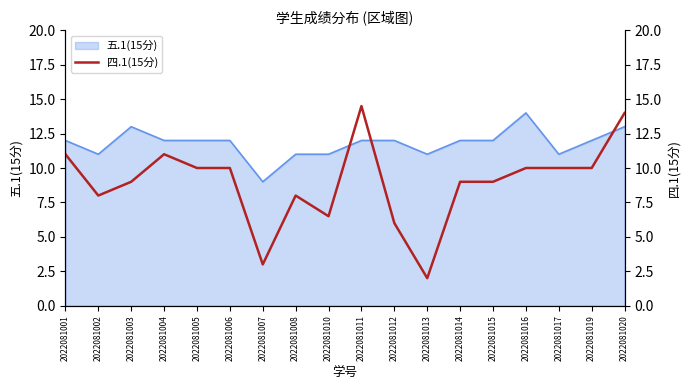

Rank the categories by value from lowest to highest.

2022081013, 2022081007, 2022081012, 2022081010, 2022081002, 2022081008, 2022081003, 2022081014, 2022081015, 2022081005, 2022081006, 2022081016, 2022081017, 2022081019, 2022081001, 2022081004, 2022081020, 2022081011